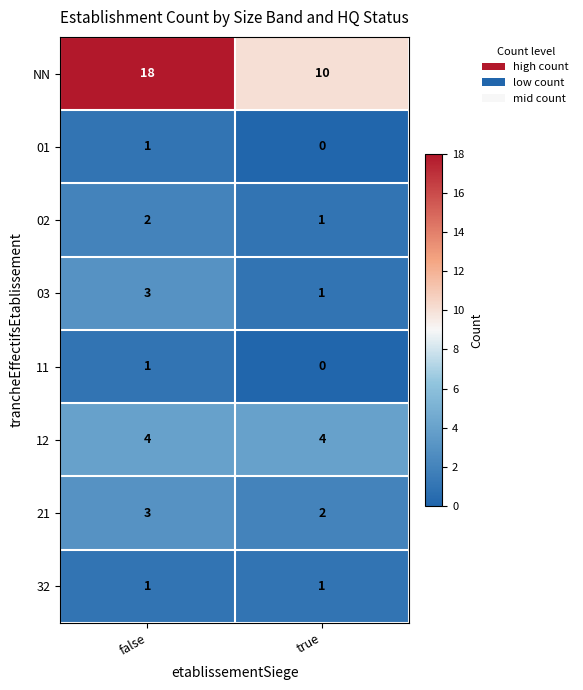

True or false: 21 has a value of 3 at true.

False